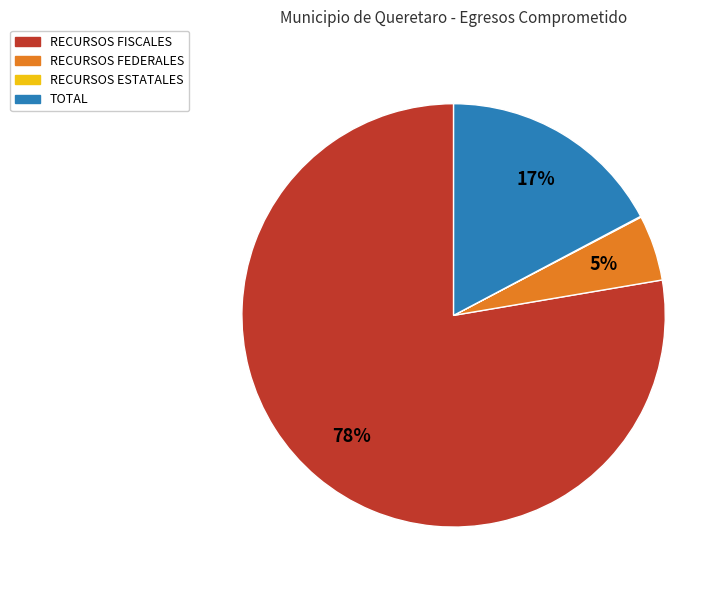

Which category has the biggest portion of the pie?

RECURSOS FISCALES